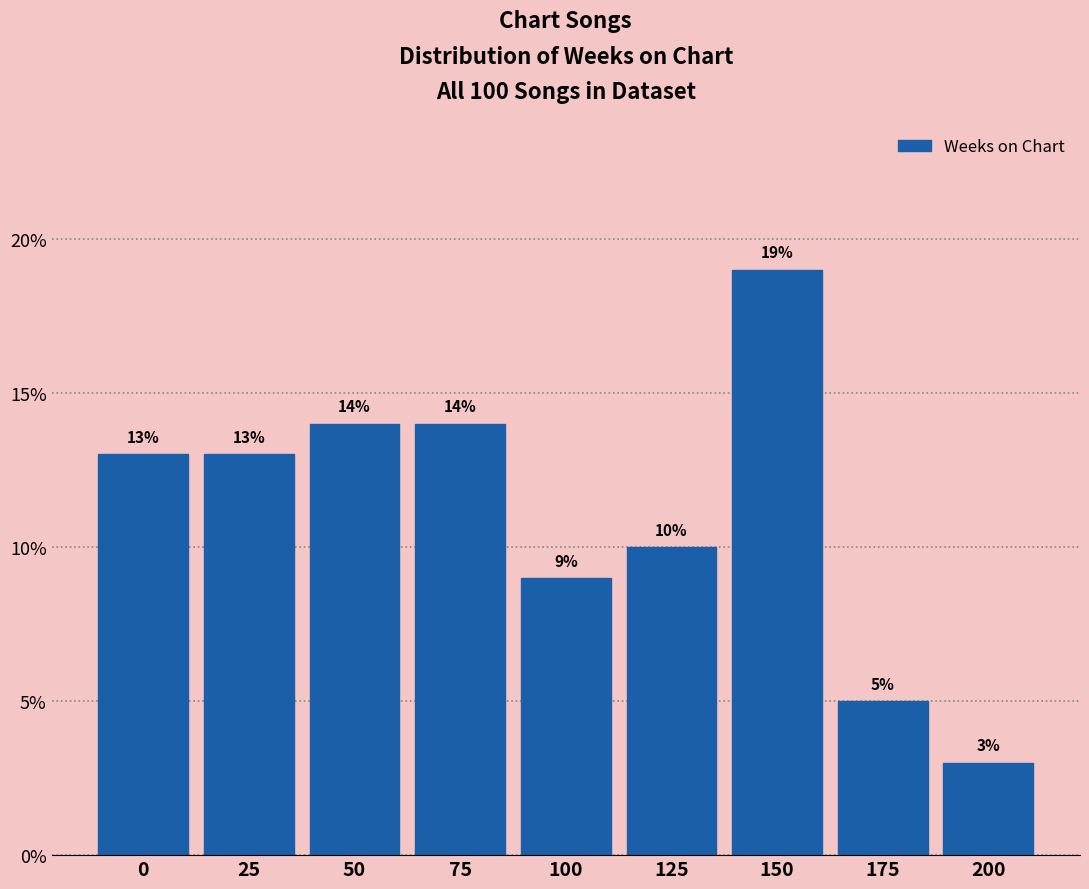

Reading left to right, transcribe all the data shown in this chart.

13.0	13.0	14.0	14.0	9.0	10.0	19.0	5.0	3.0